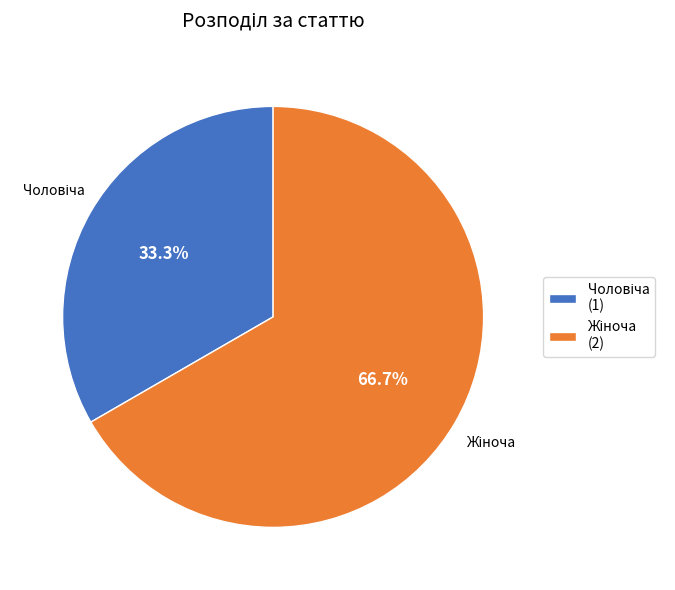

Is there a majority slice in this chart?

Yes